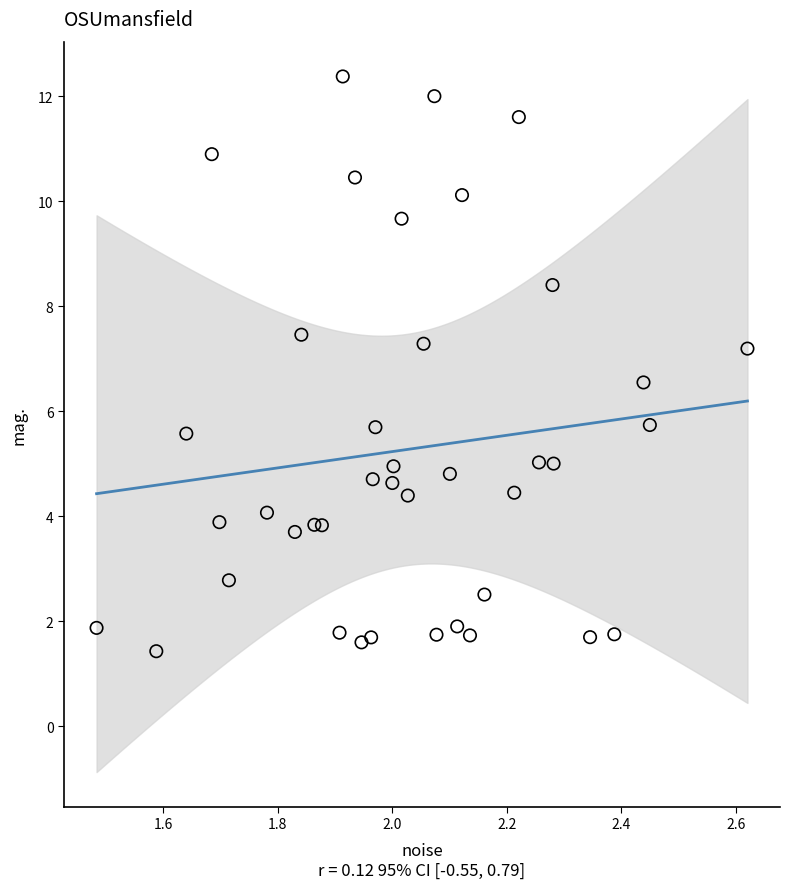

What is the range of X values (max minus min)?

1.1